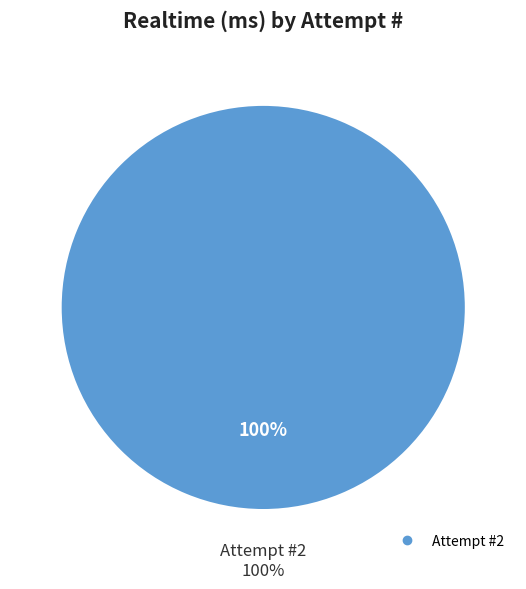

Which slice represents more than half of the pie?

2